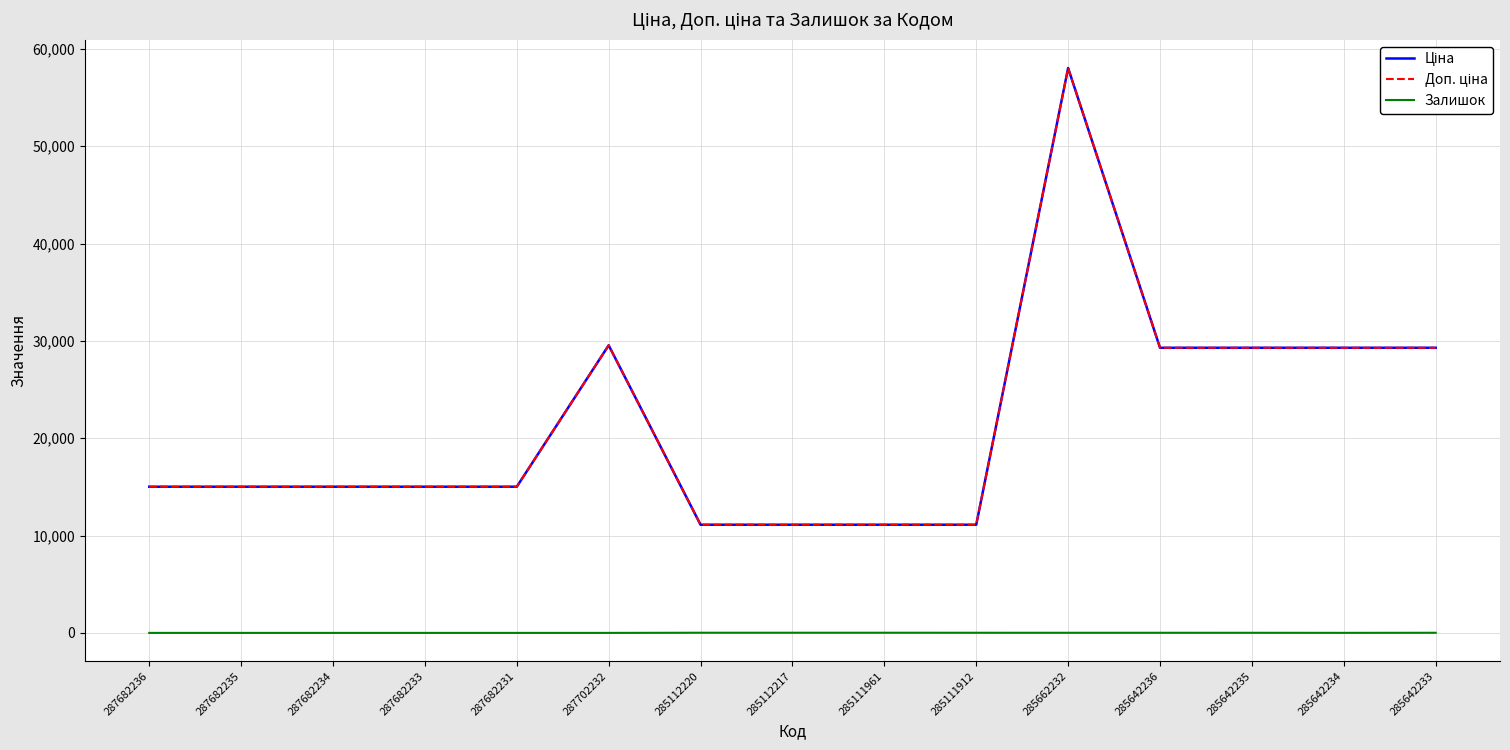

Does the chart display data point markers on the line(s)?

No